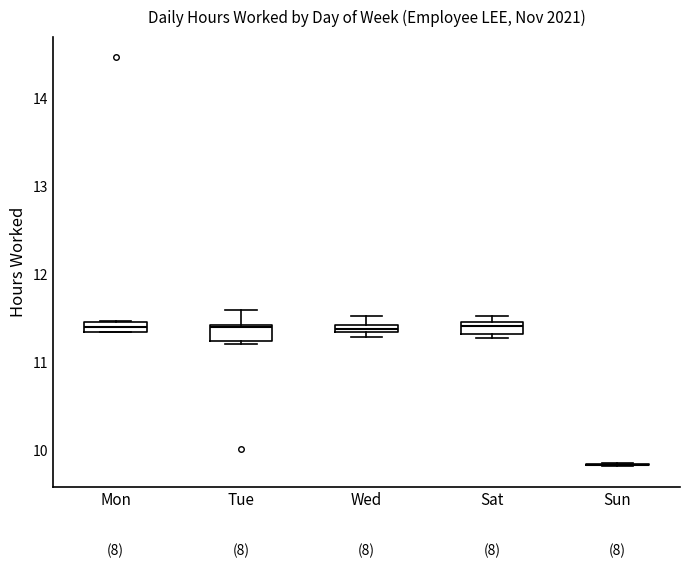

Where is the lower edge of the box for Mon on the y-axis? The values are not printed on the chart, so give them approximately, as read against the axis.

11.3